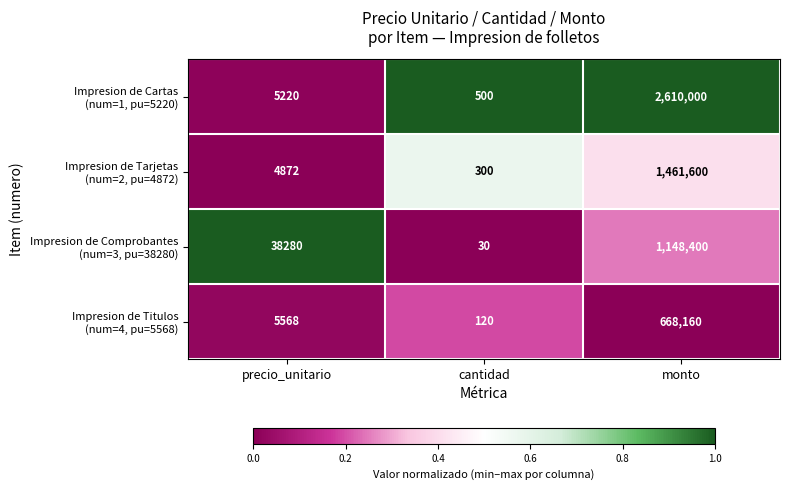

What is the greatest value displayed?

2610000